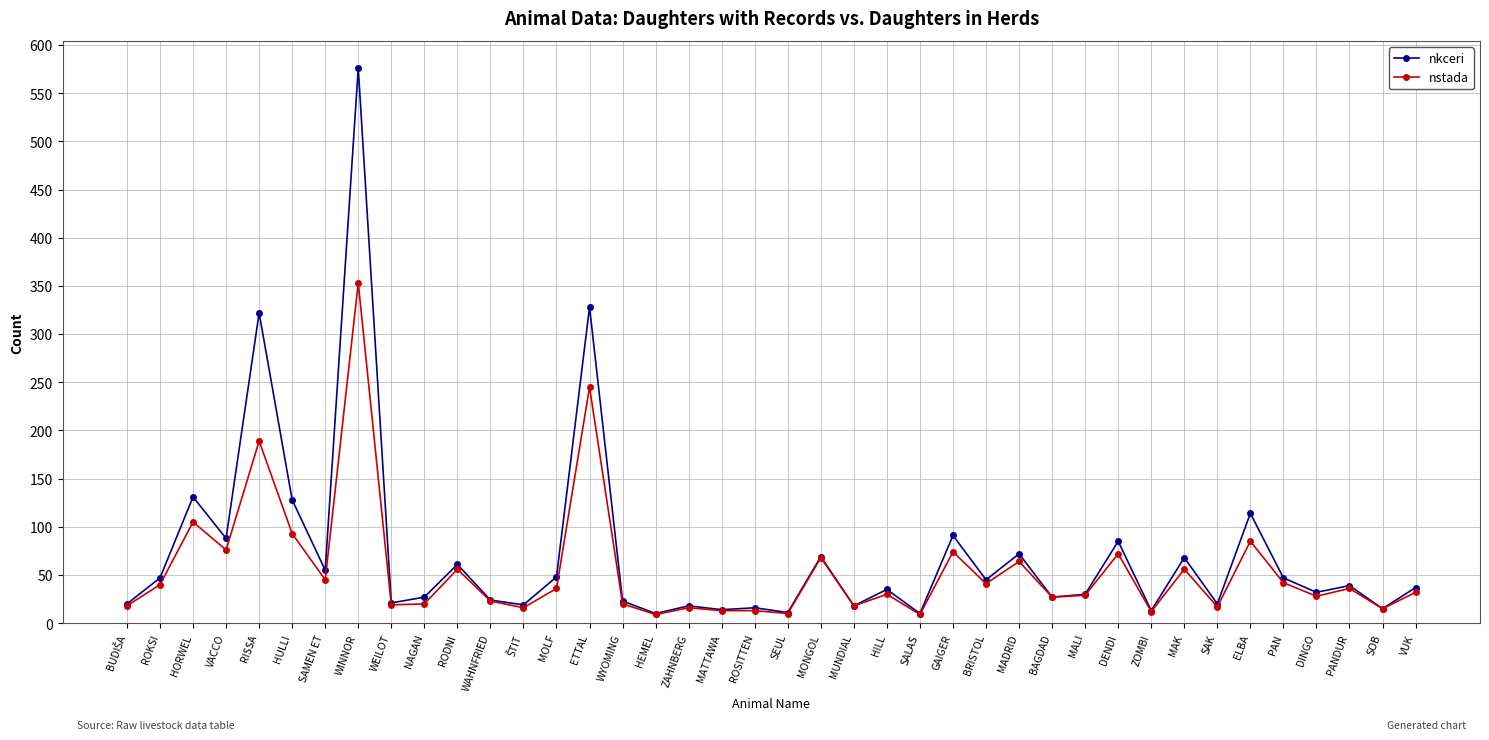

At which category is the sum across all series the highest?

WINNOR